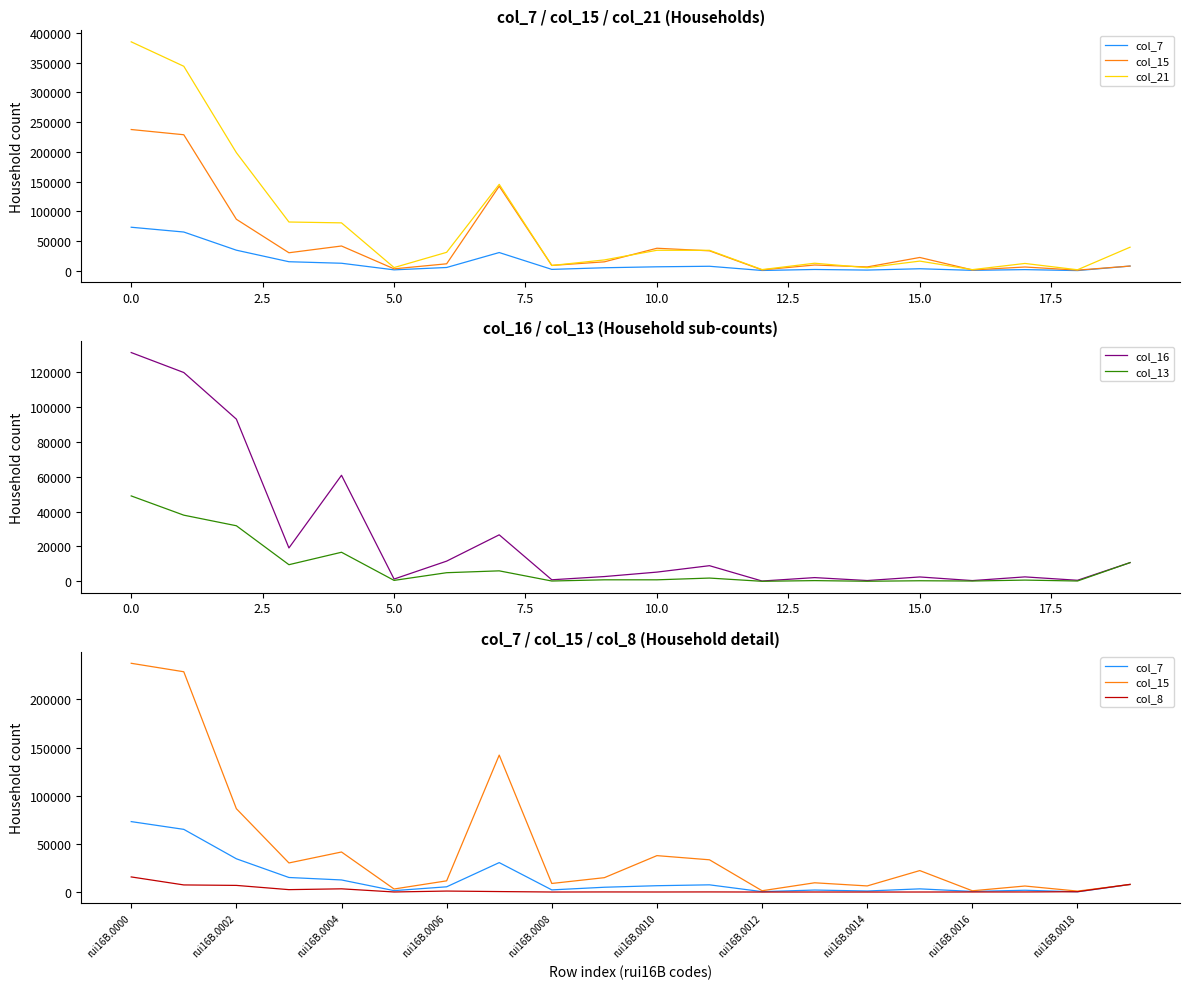

True or false: col_13 has a value of 14168 at 0.0.

False